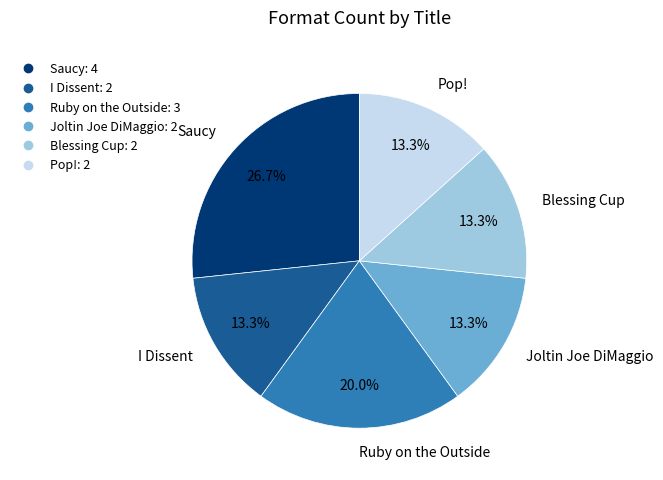

True or false: Joltin Joe DiMaggio accounts for 13% of the total.

True